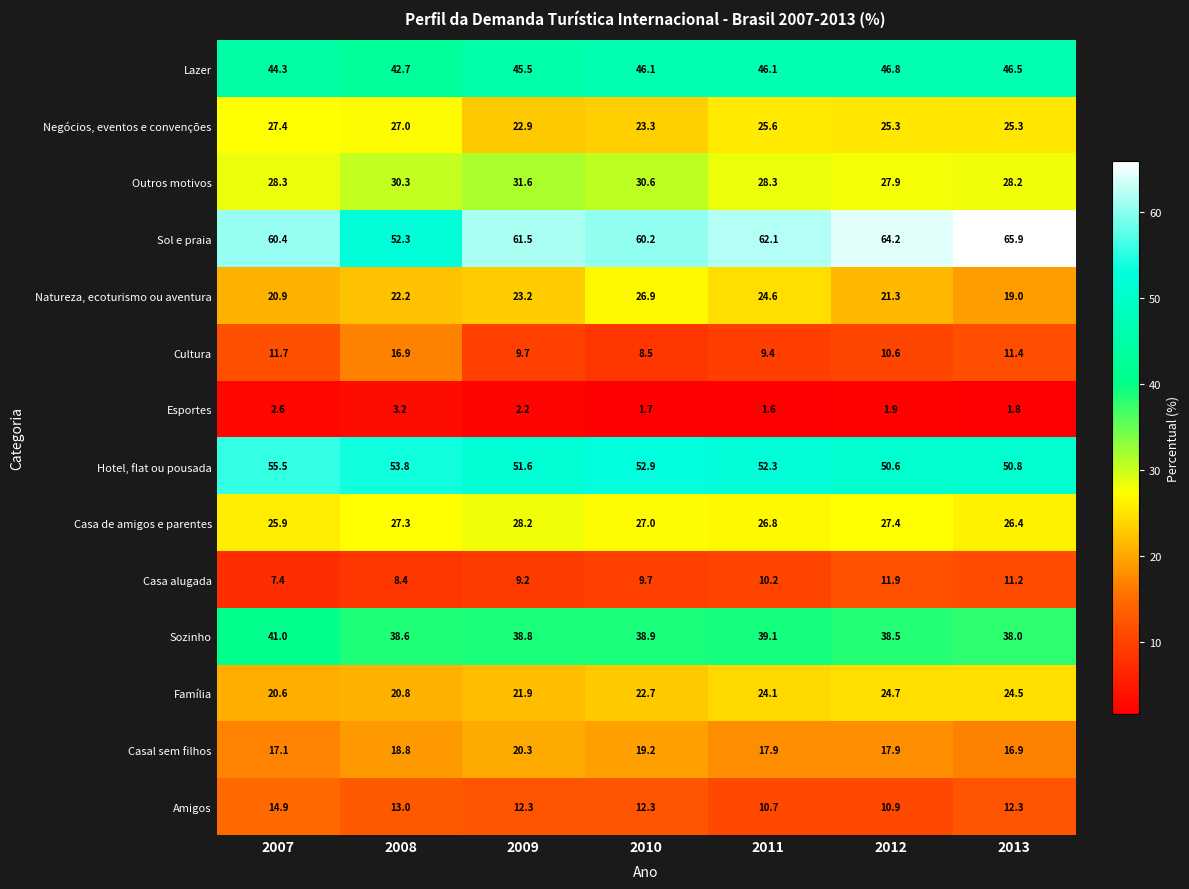

What is the average value of the Casal sem filhos series?

18.3